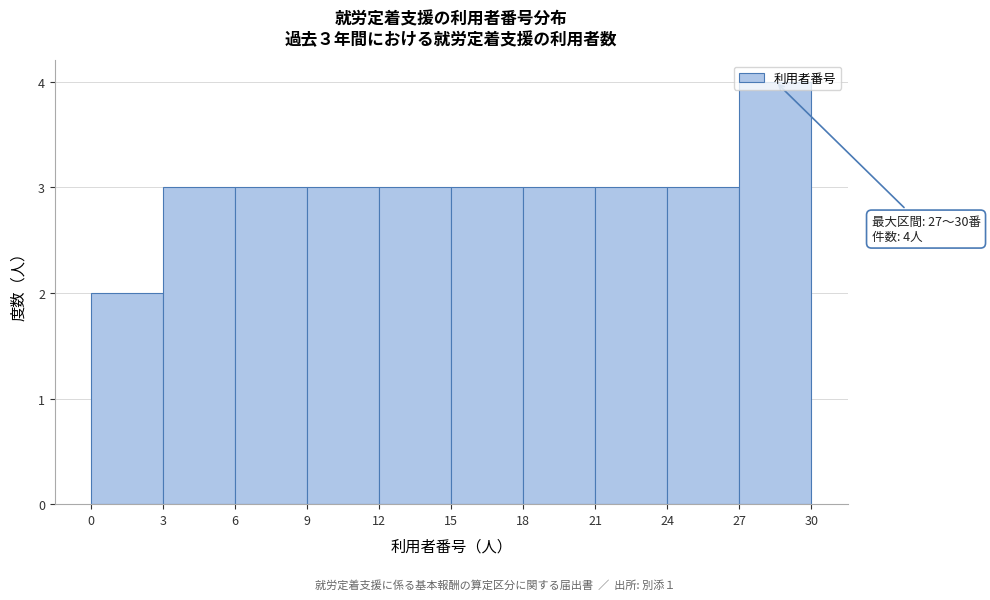

Which range on the x-axis has the tallest bar?

27 to 30